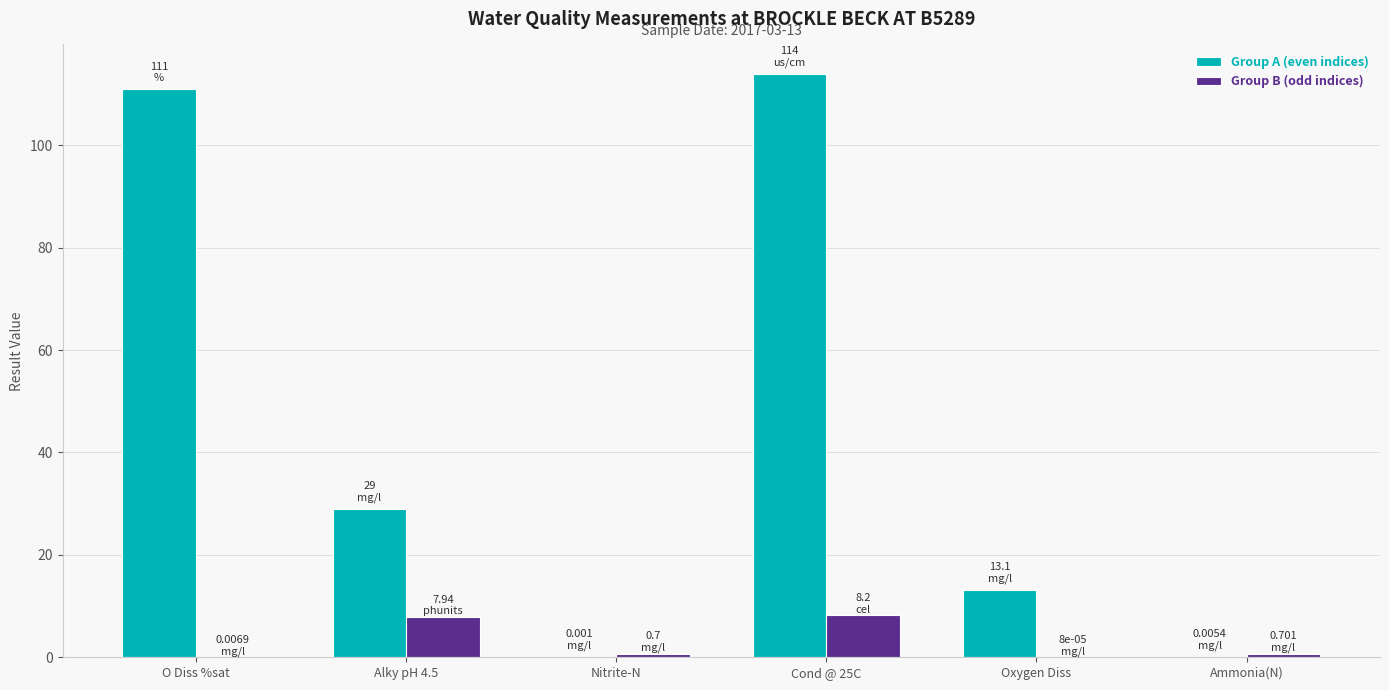

At which category is the sum across all series the highest?

Cond @ 25C